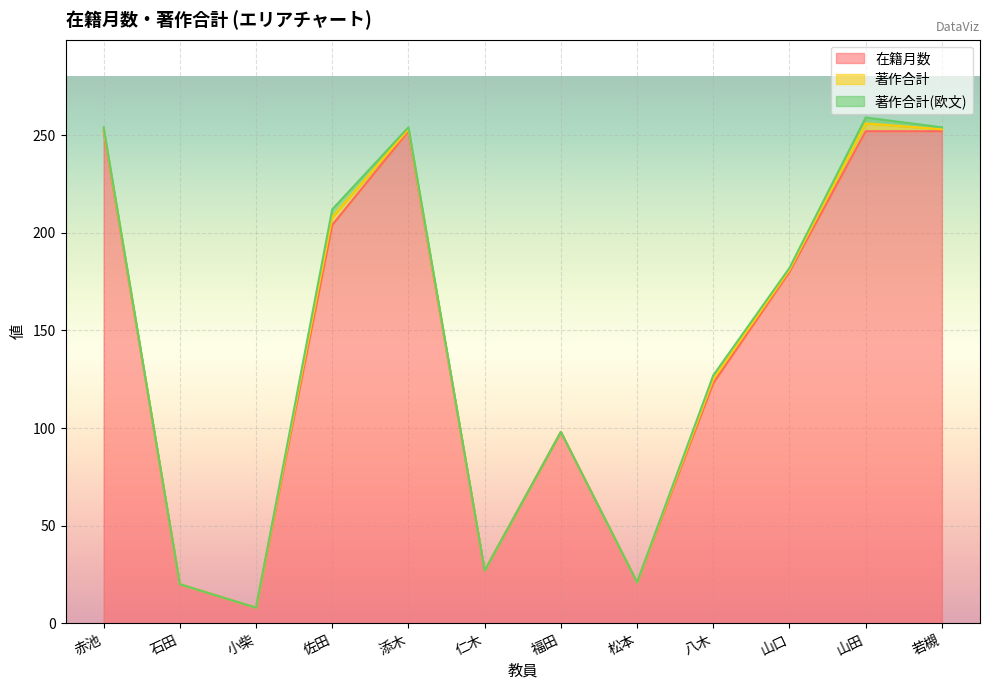

True or false: 在籍月数 and 著作合計 intersect in this chart.

False